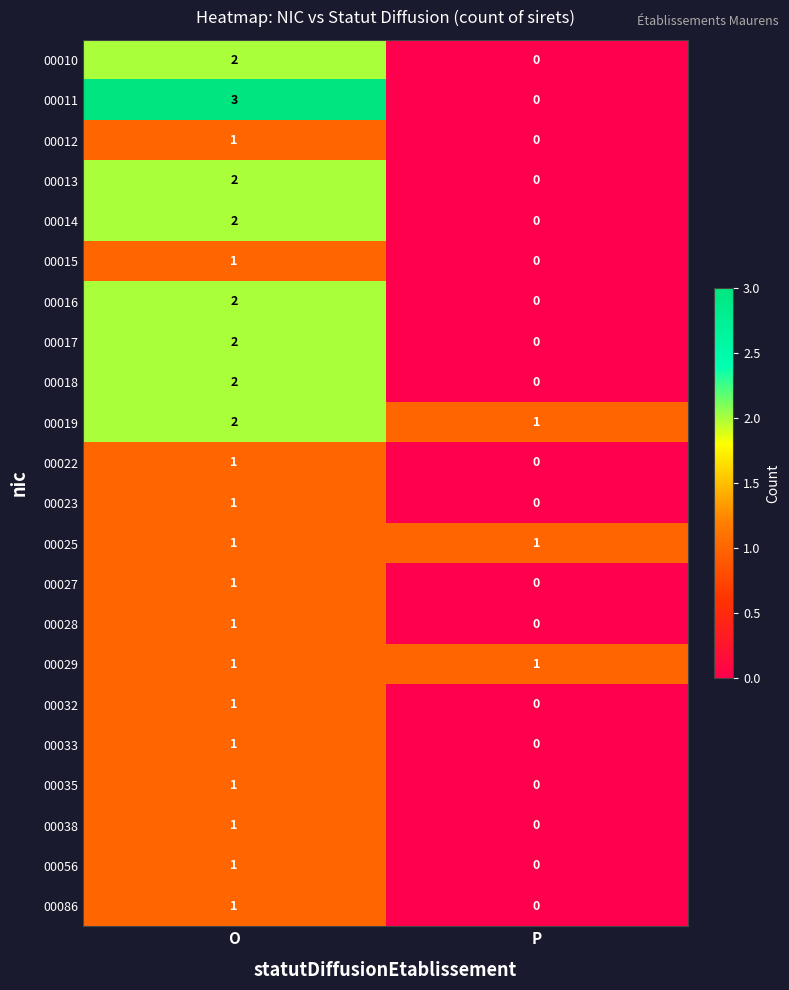

At which label is 00023 closest to 0?

P